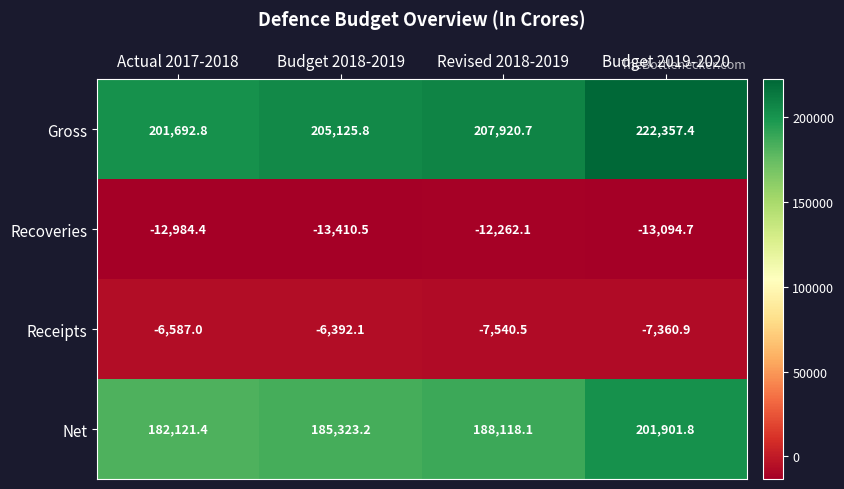

List the series in order of their peak value, highest first.

Gross, Net, Receipts, Recoveries